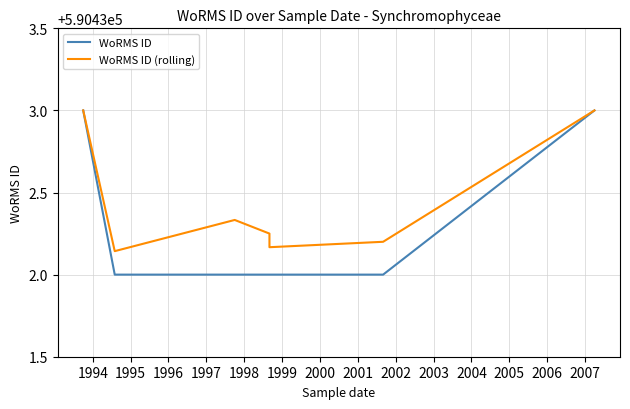

At which label is WoRMS ID closest to 590432?

1994